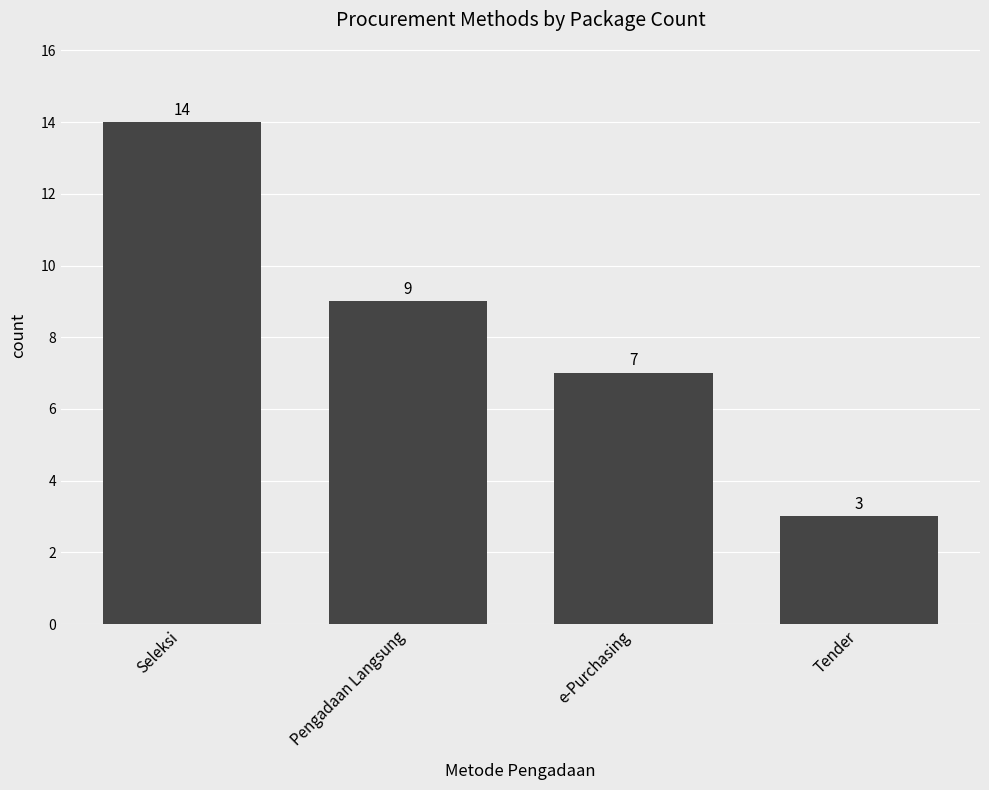

True or false: the data shows 14 at Seleksi.

True